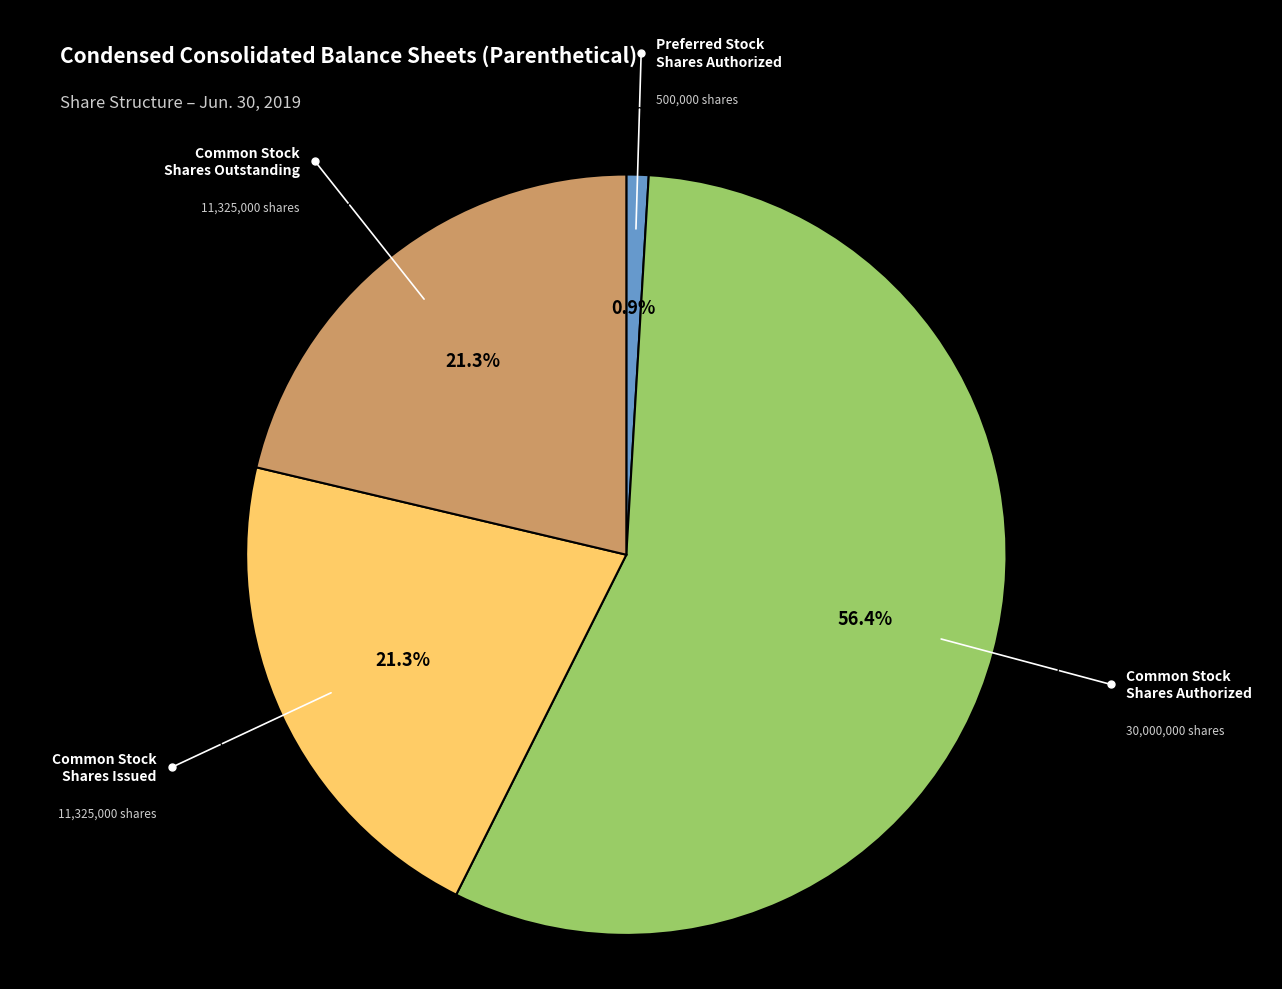

Is there any slice that represents more than half of the pie?

Yes